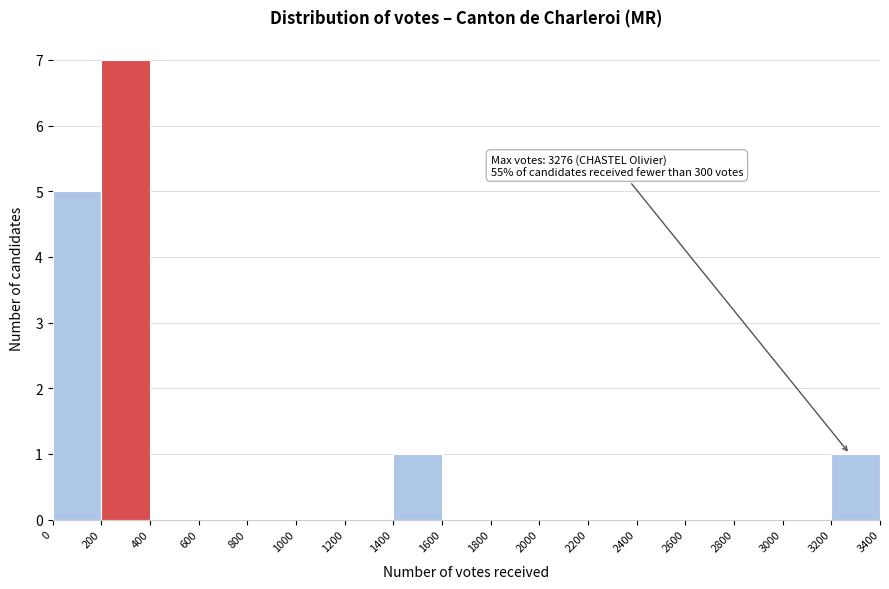

Which range on the x-axis has the tallest bar?

200 to 400